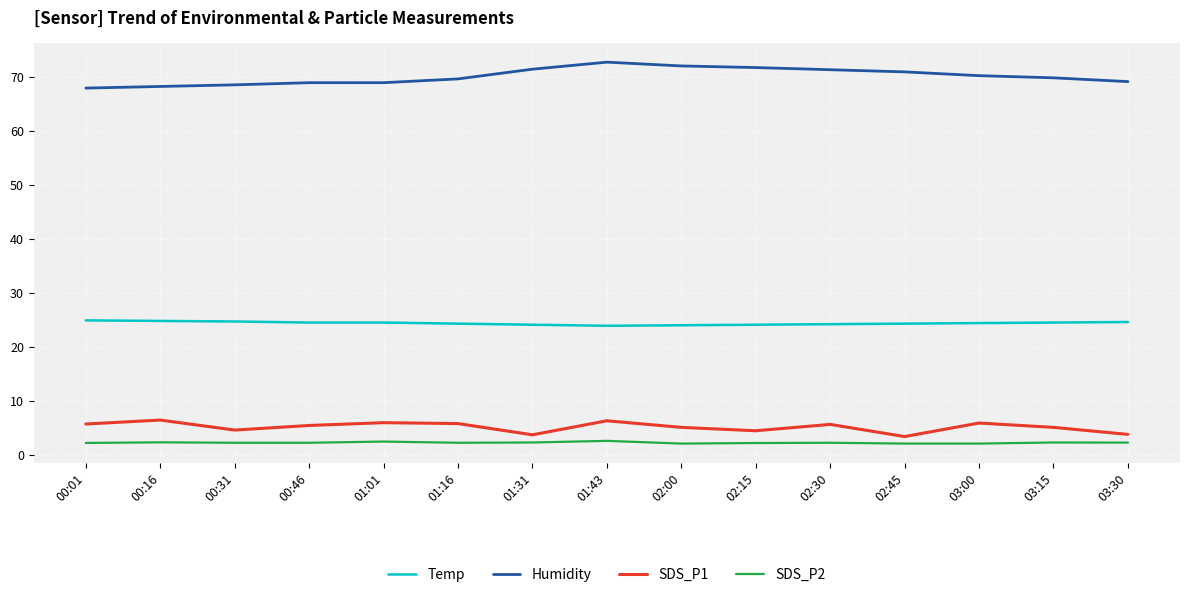

Count the number of data series in this chart.

4